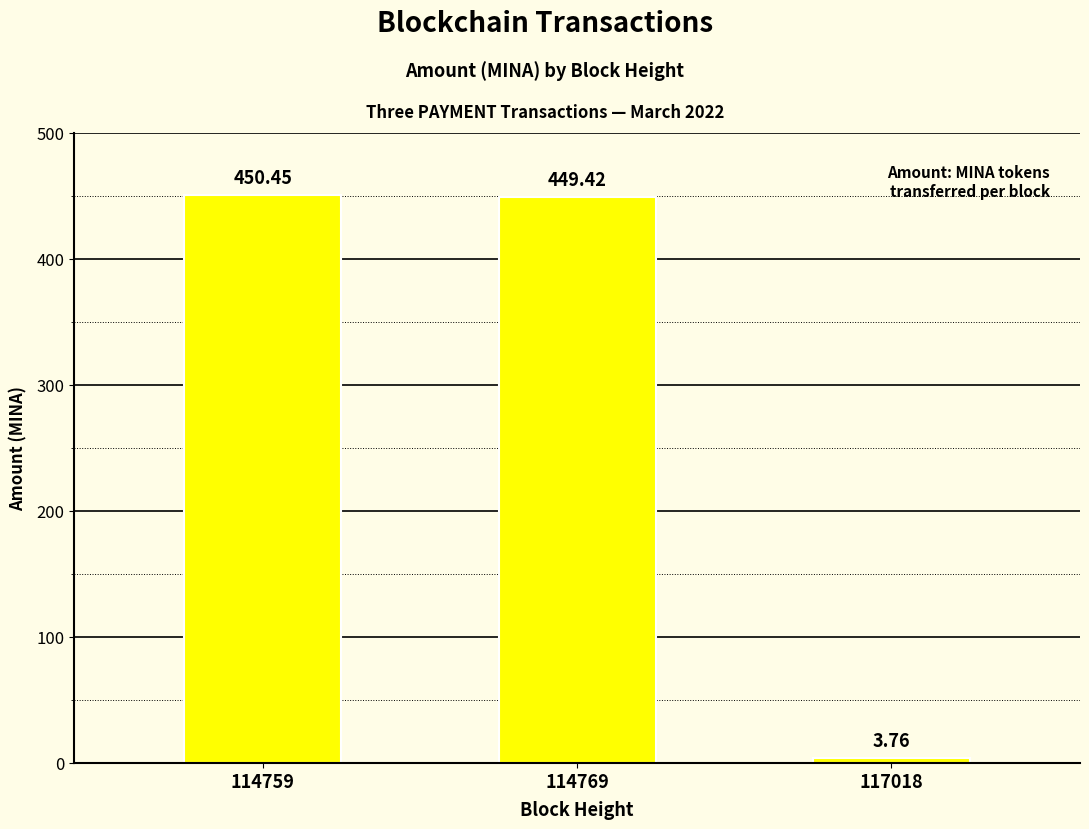

Where does the data first go above 449?

114759